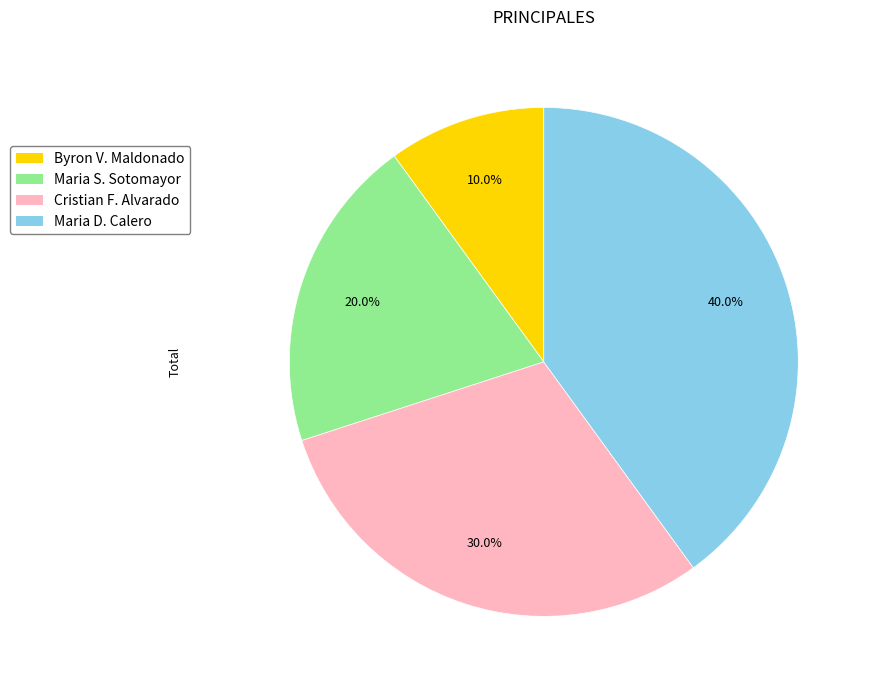

Does any single category account for the majority?

No